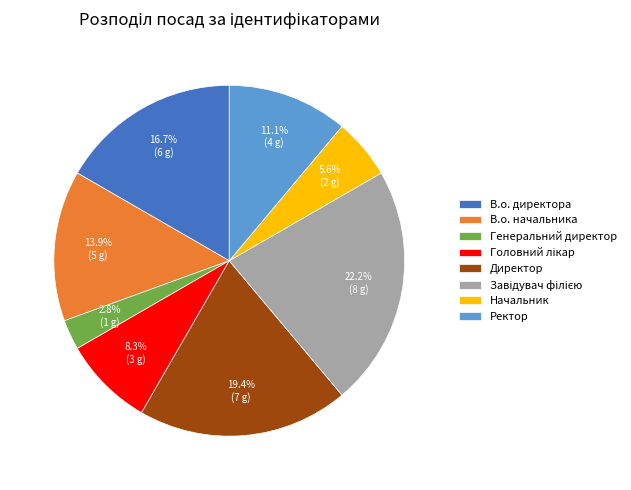

To the nearest percent, what is the combined percentage of Ректор and Начальник?

17%